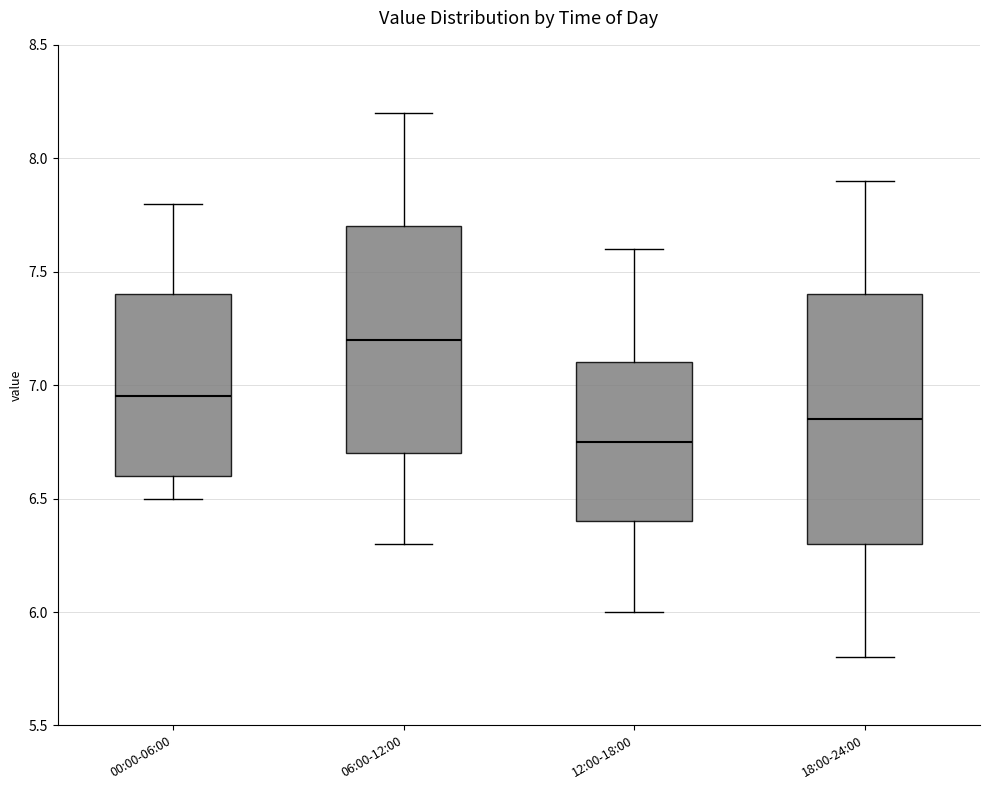

Reading left to right, read every box against the y-axis: the position of its median line, the range the box covers, and the ends of its whiskers. The values are not printed on the chart, so give them approximately, as read against the axis.

00:00-06:00: median 6.95, box 6.60 to 7.40, whiskers 6.50 to 7.80
06:00-12:00: median 7.20, box 6.70 to 7.70, whiskers 6.30 to 8.20
12:00-18:00: median 6.75, box 6.40 to 7.10, whiskers 6.00 to 7.60
18:00-24:00: median 6.85, box 6.30 to 7.40, whiskers 5.80 to 7.90